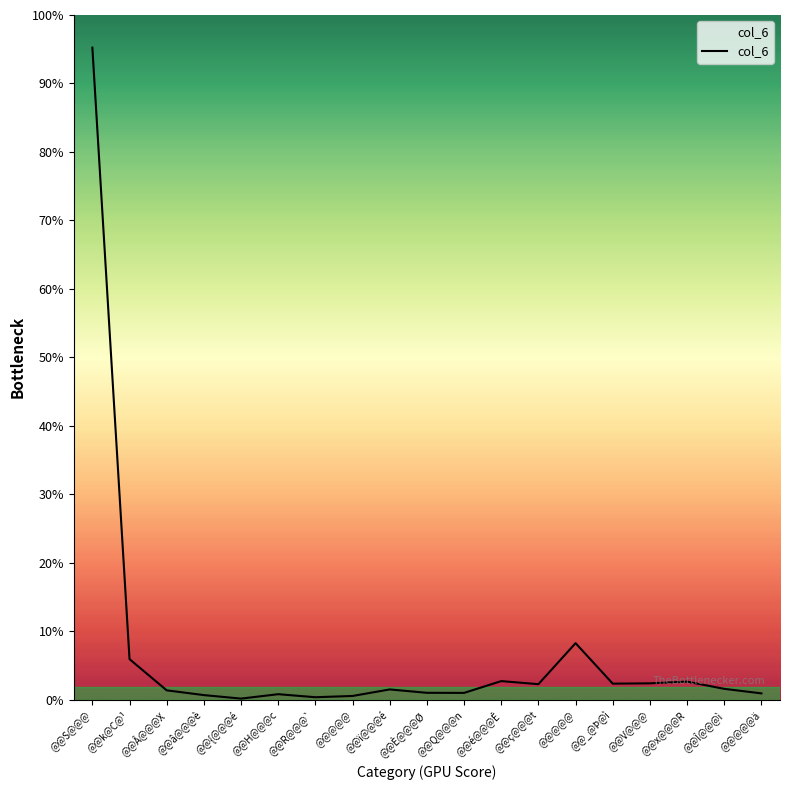

Approximately how many times larger is the value at @@x@@@R compared to @@{@@@é?

16.5